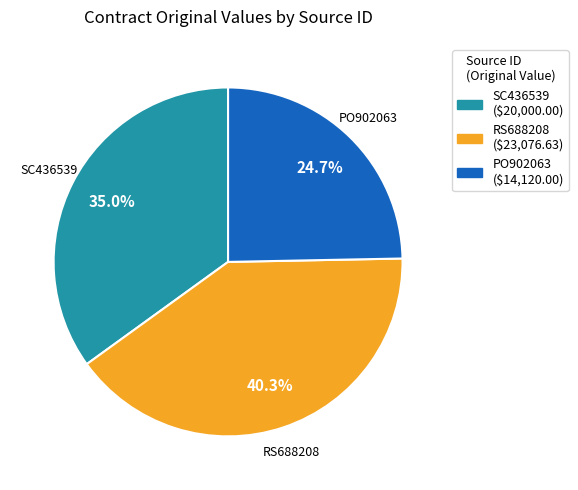

What percentage is NOT represented by SC436539?

65.0%